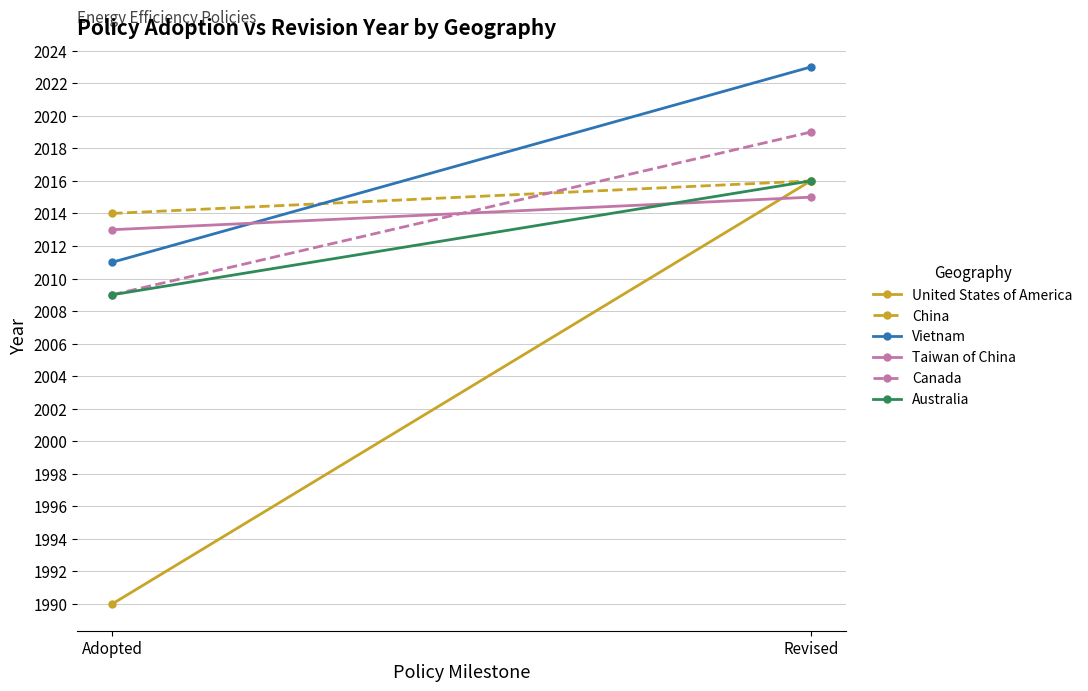

What is the smallest value displayed?

1990